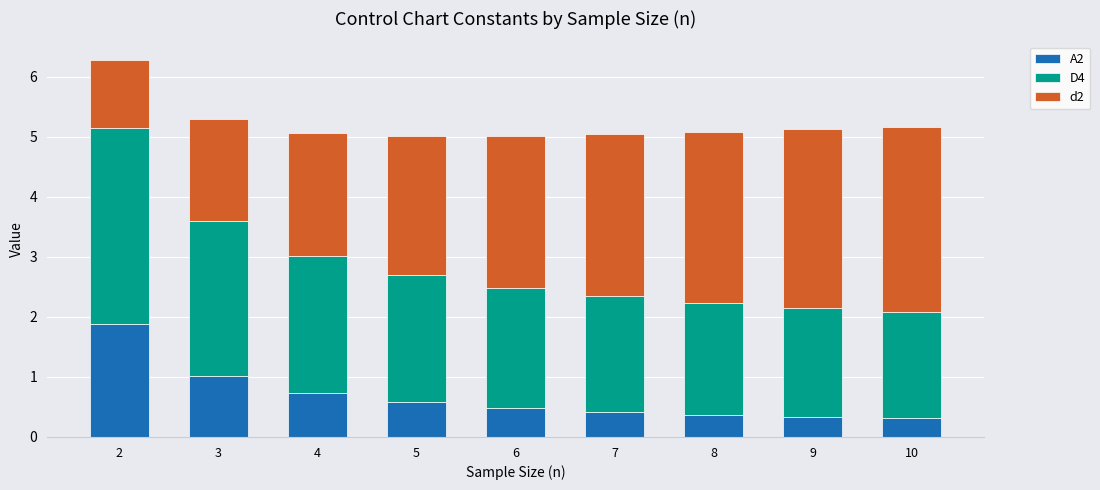

The A2 series shows 0.5 at 2. True or false?

False